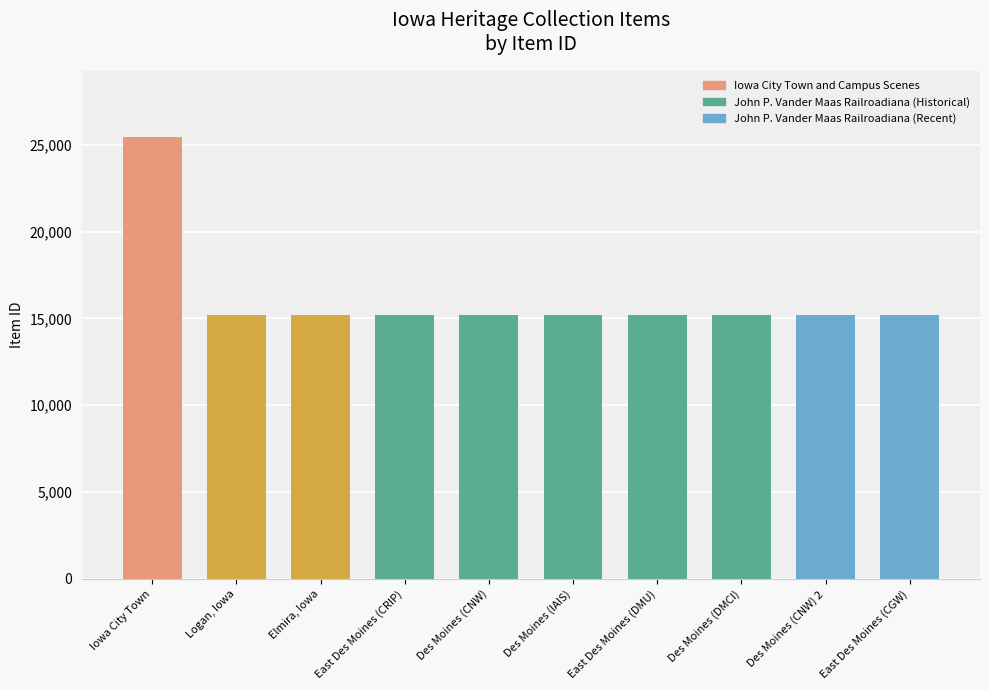

What is the average value?

16201